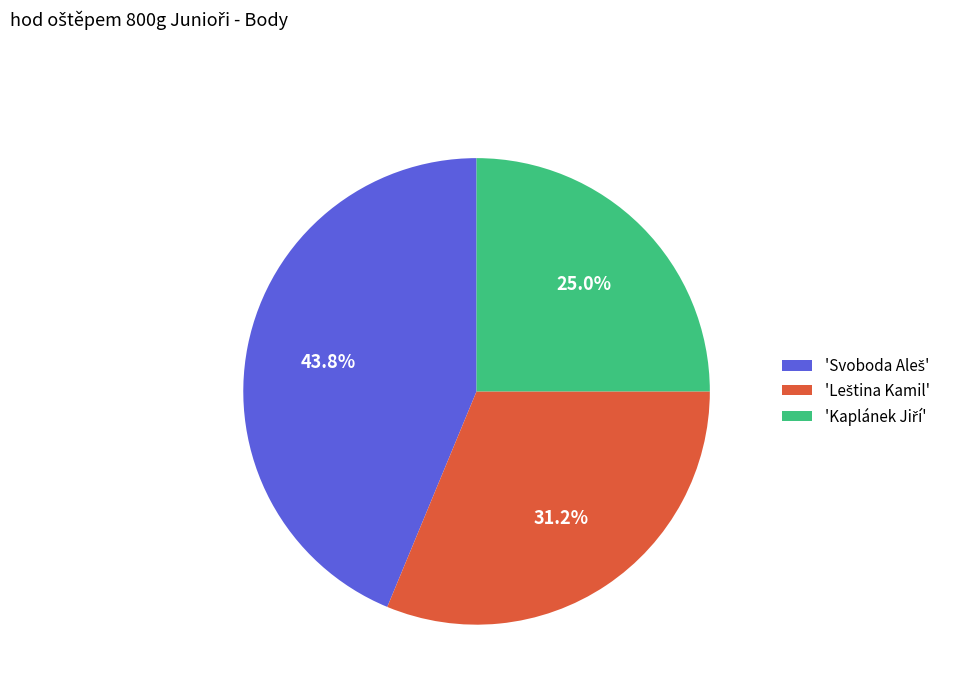

Is there any slice that represents more than half of the pie?

No